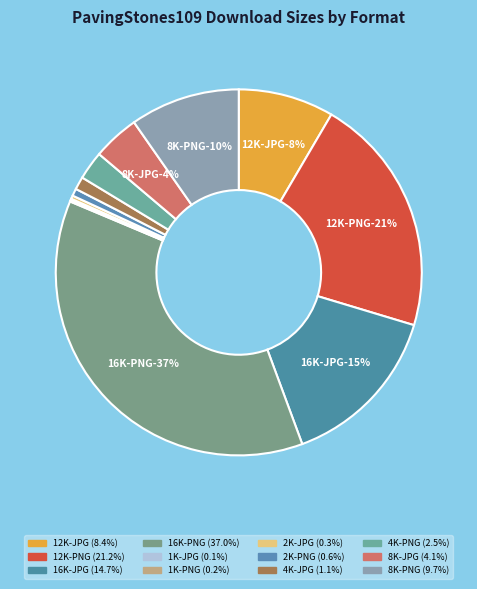

The 12K-JPG slice represents 8% of the pie. True or false?

True